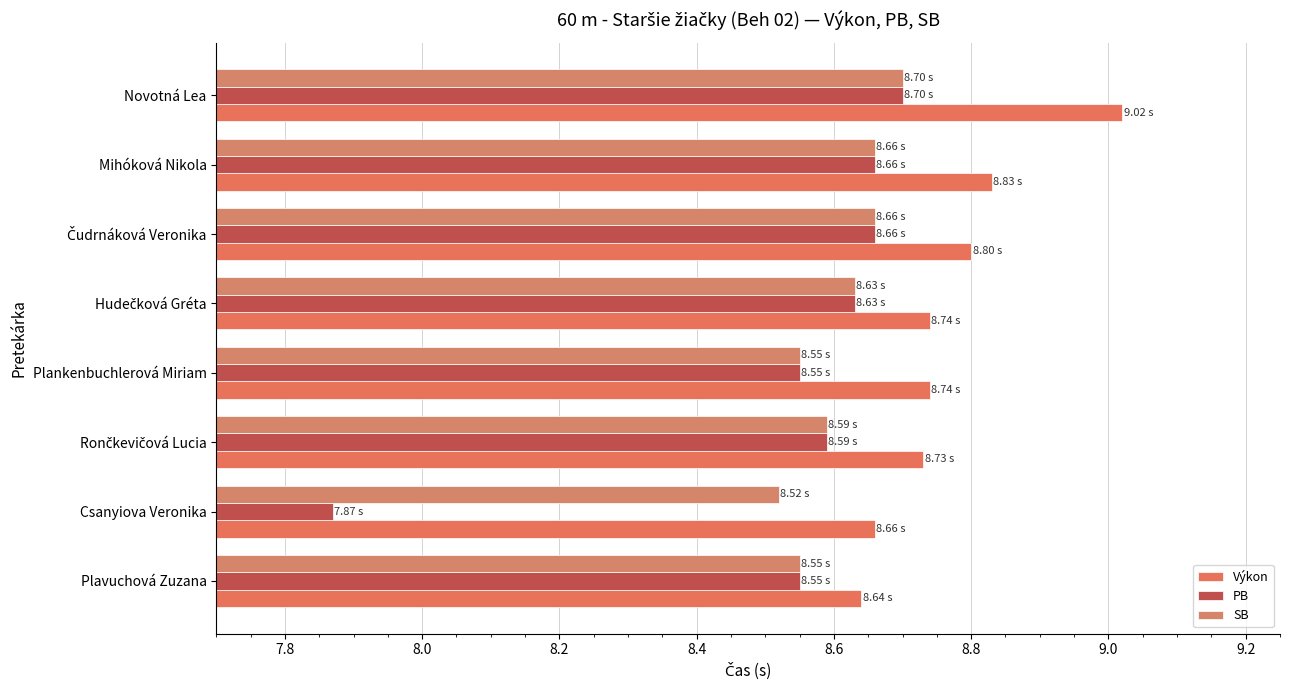

What is the highest value of the Výkon series?

9.0